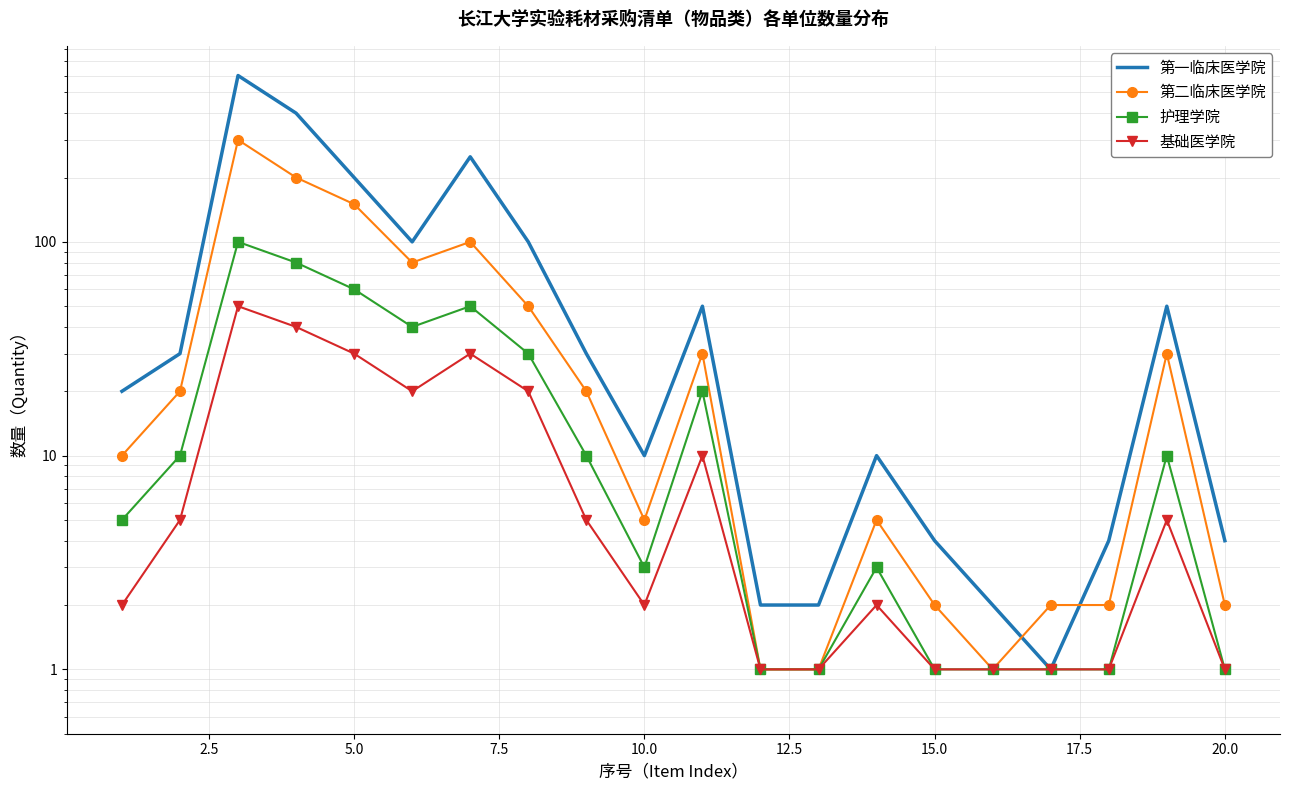

What is the maximum value shown in the chart?

600